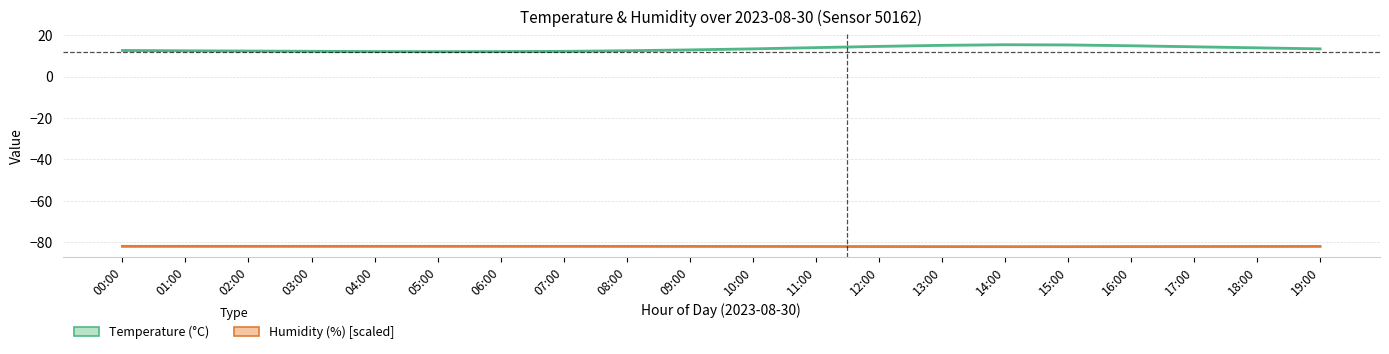

Where does the Temperature (°C) series first go above 13?

10:00